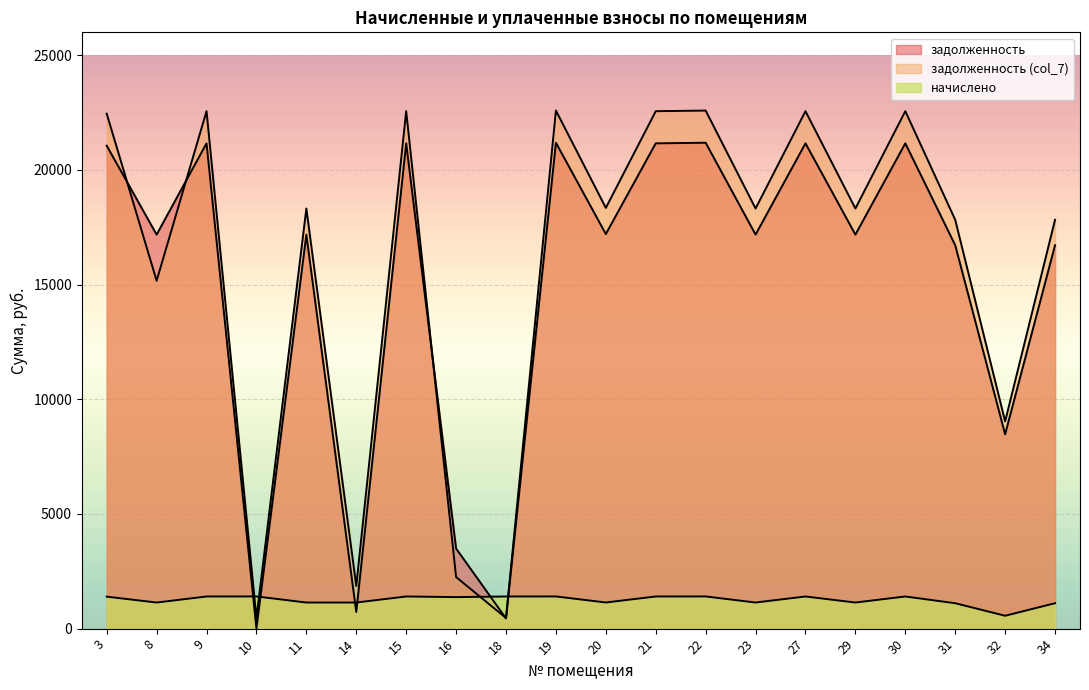

How many lines are shown in the chart?

3